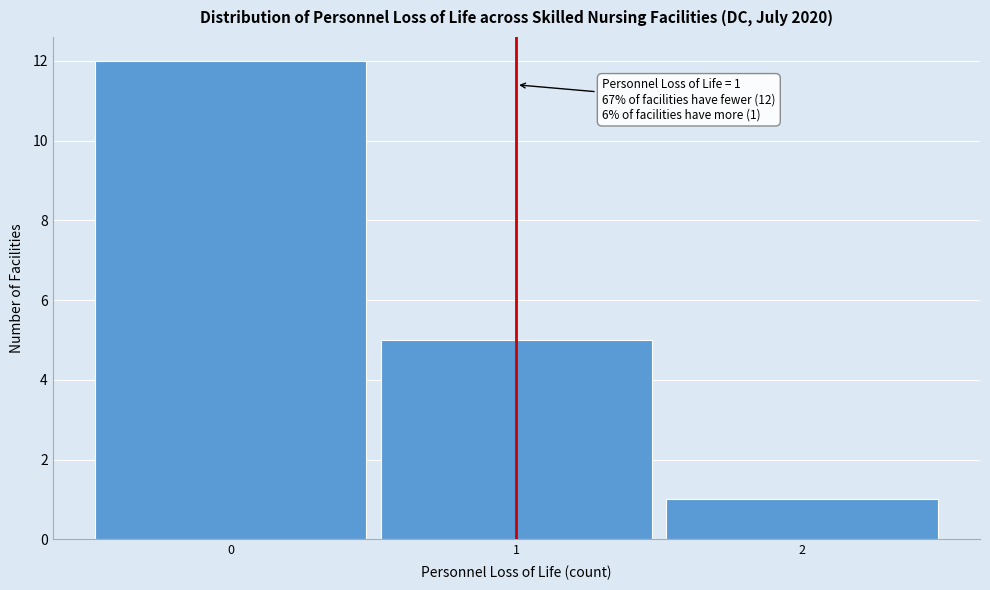

Which range on the x-axis has the tallest bar?

-0.5 to 0.5